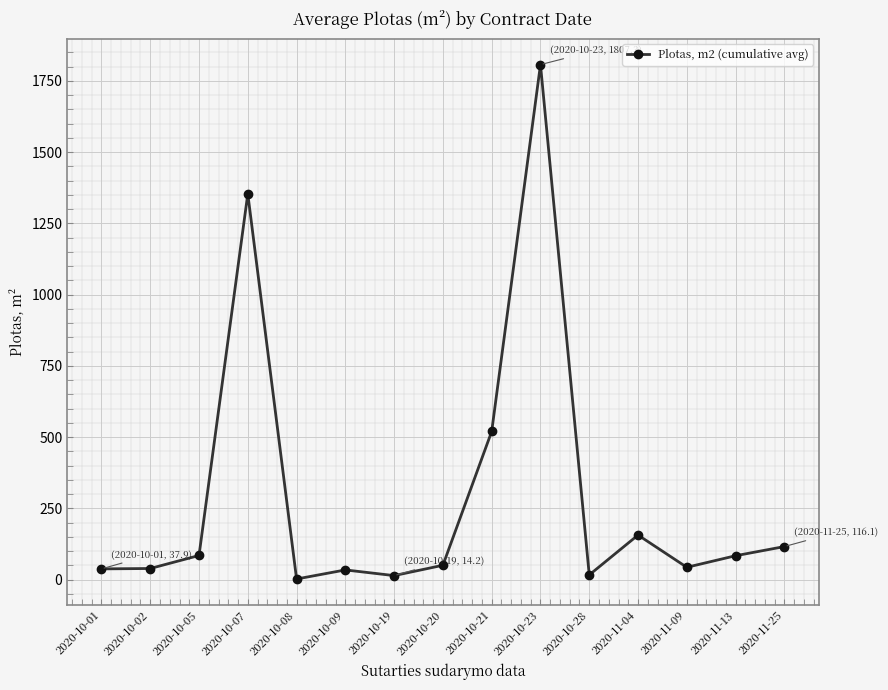

How many data points are less than 50?

7